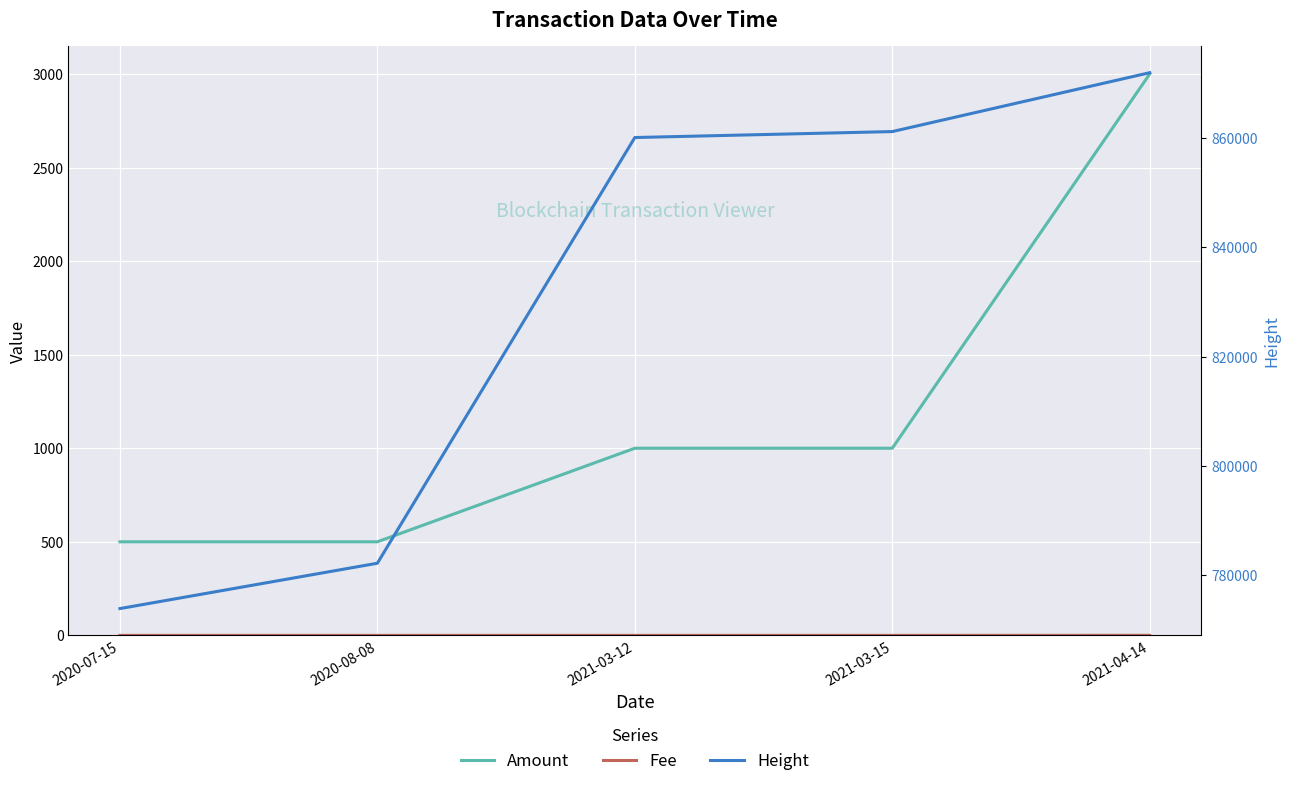

What is the label of the 2nd point from the right?

2021-03-15